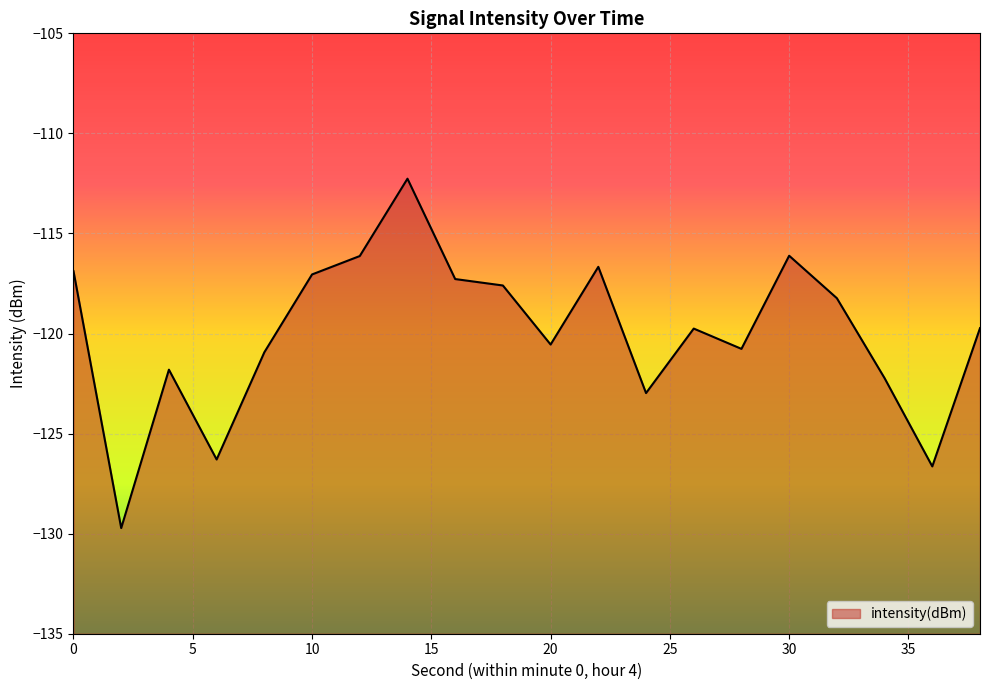

The chart shows a value of -120.9 at 8. True or false?

True